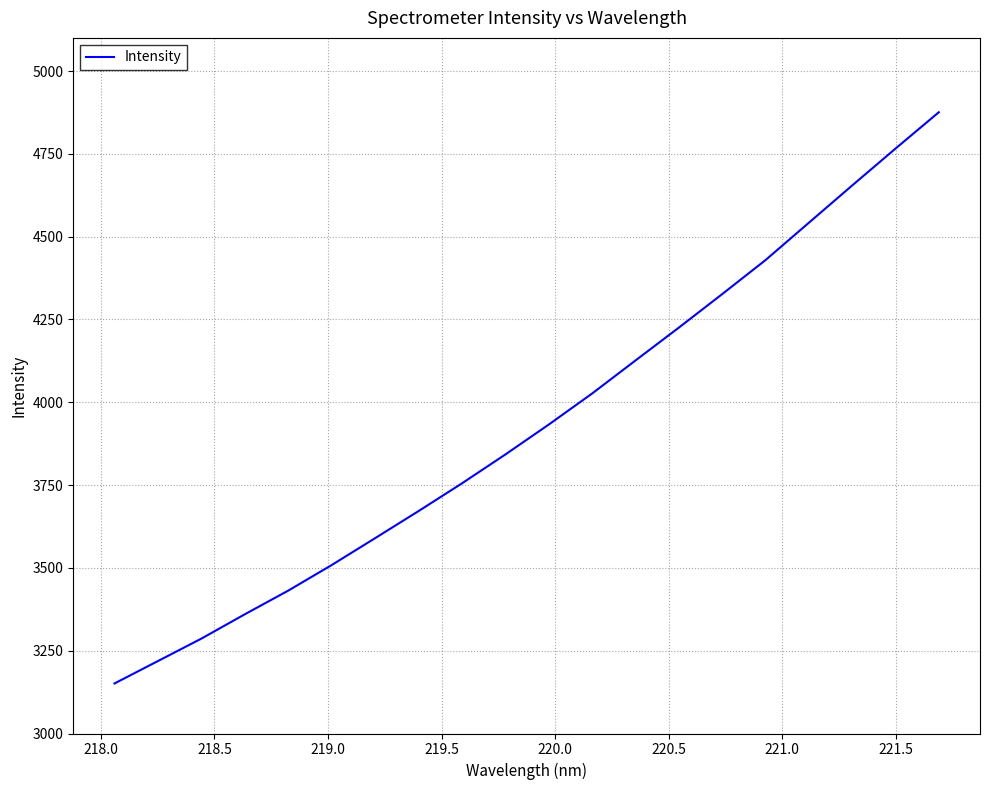

What is the maximum value shown in the chart?

4875.5